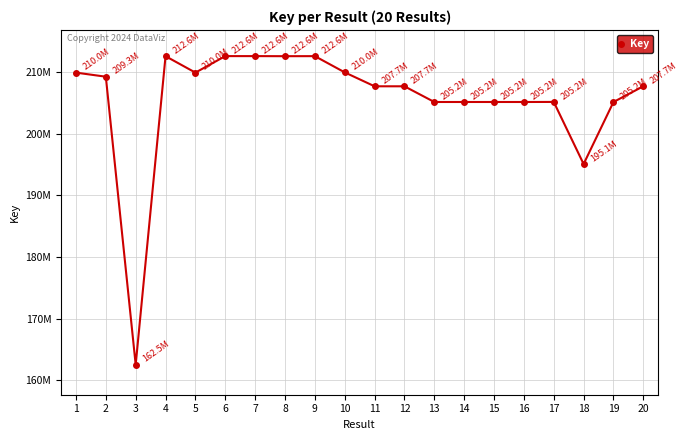

Does the chart have visible grid lines?

Yes